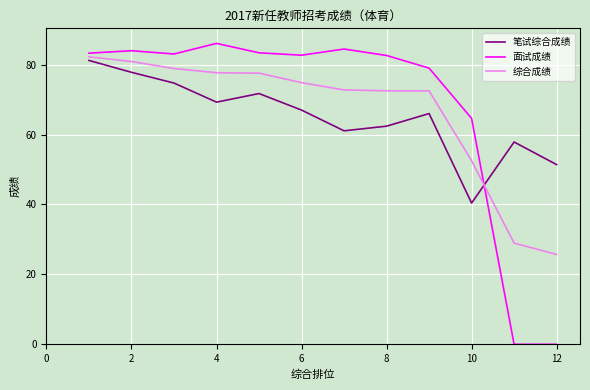

How many times do 面试成绩 and 笔试综合成绩 cross each other?

1